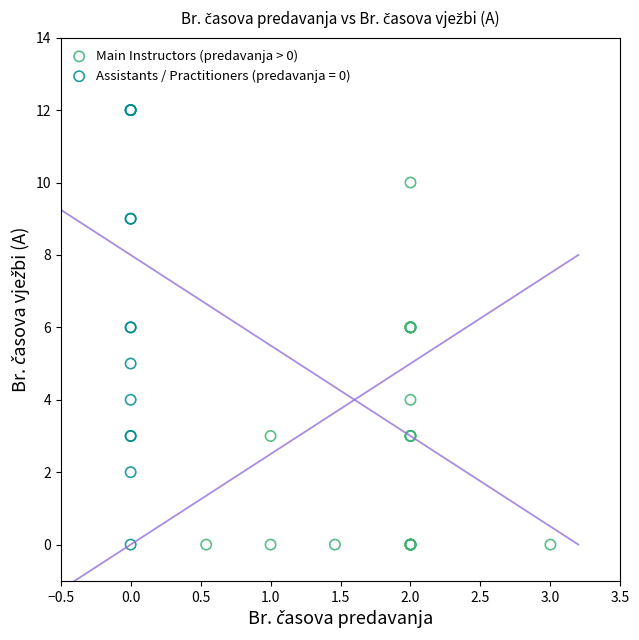

Which series has the largest Y range (max minus min)?

Assistants / Practitioners (predavanja = 0)